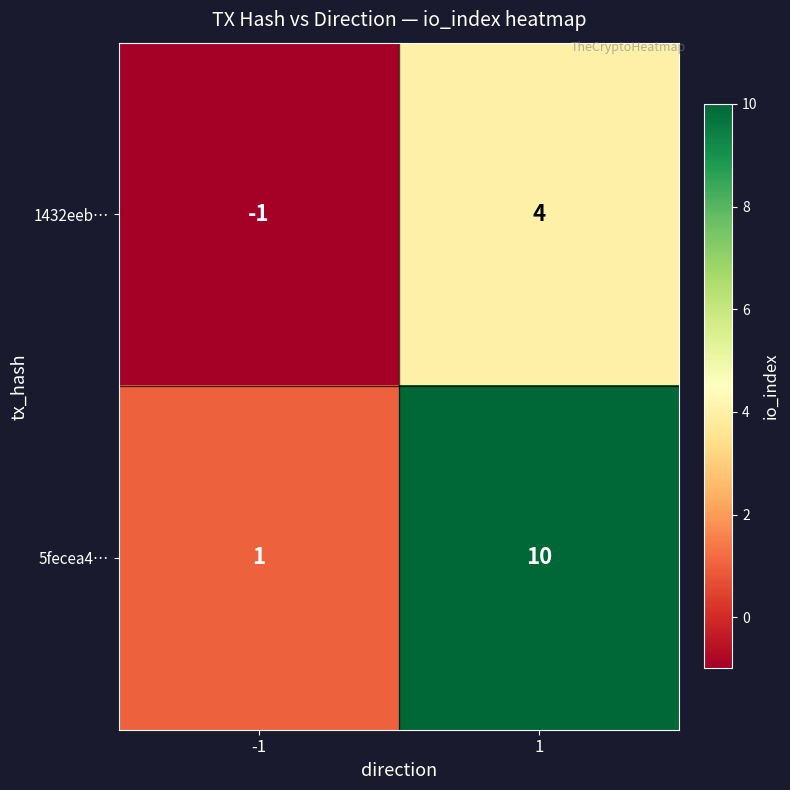

Rank the series at -1 from lowest to highest value.

1432eeb…, 5fecea4…